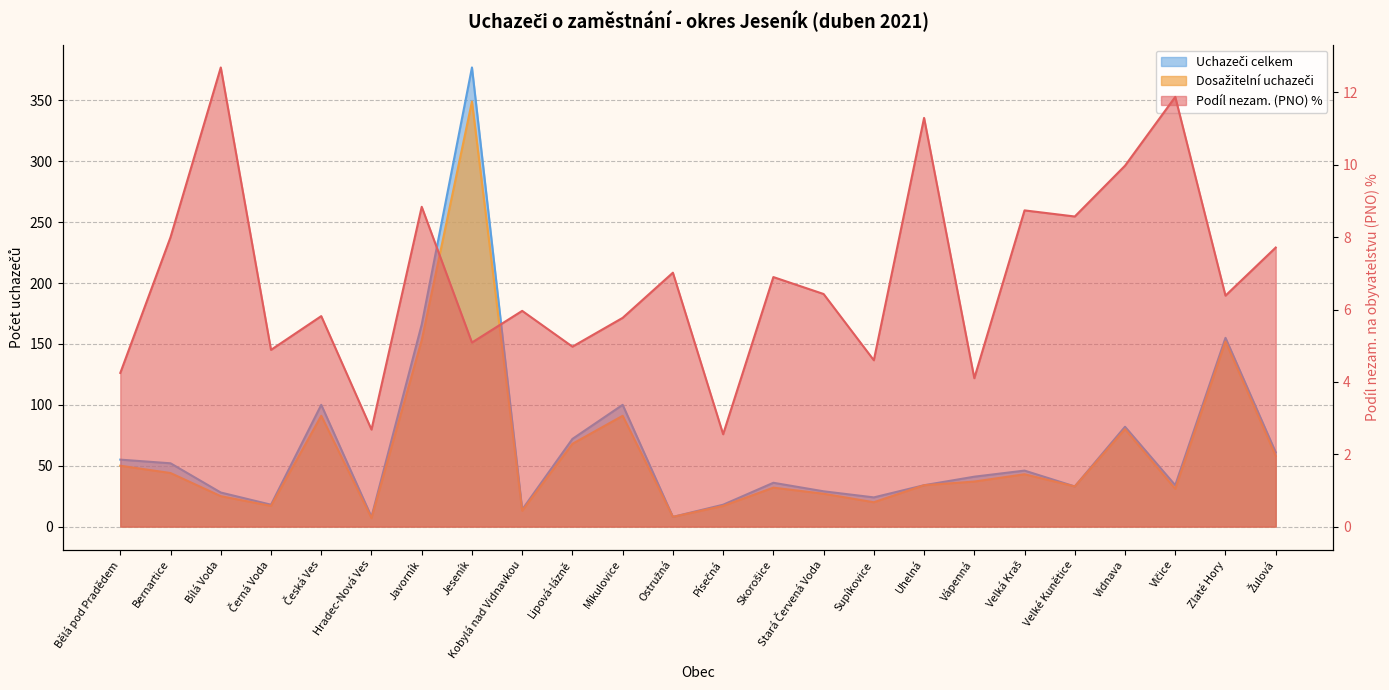

Which label corresponds to the largest value in the chart?

Jeseník